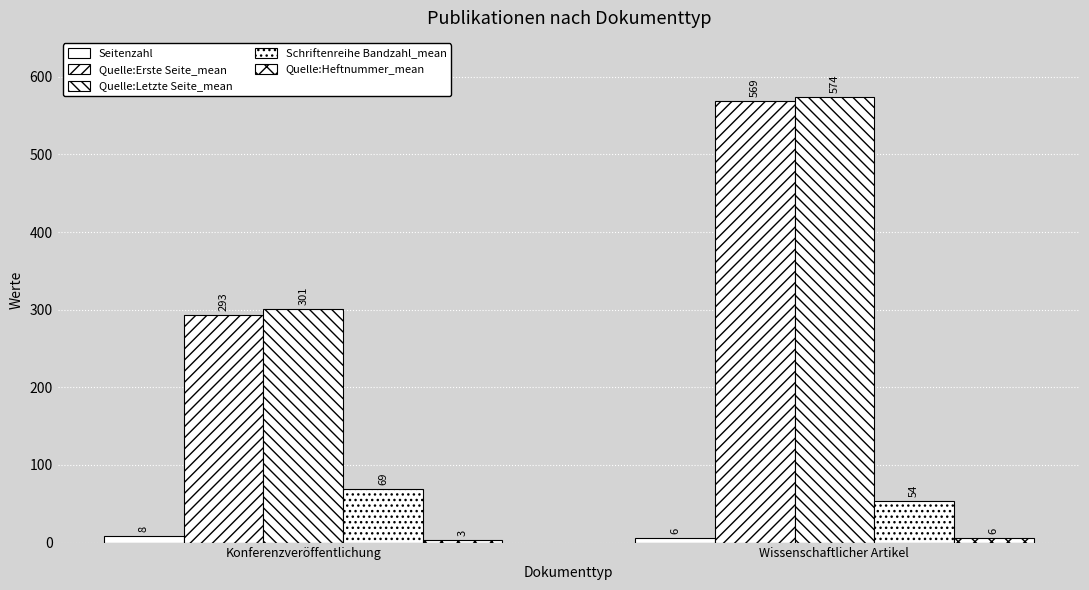

Is it true that Schriftenreihe Bandzahl_mean equals 113 at Konferenzveröffentlichung?

False